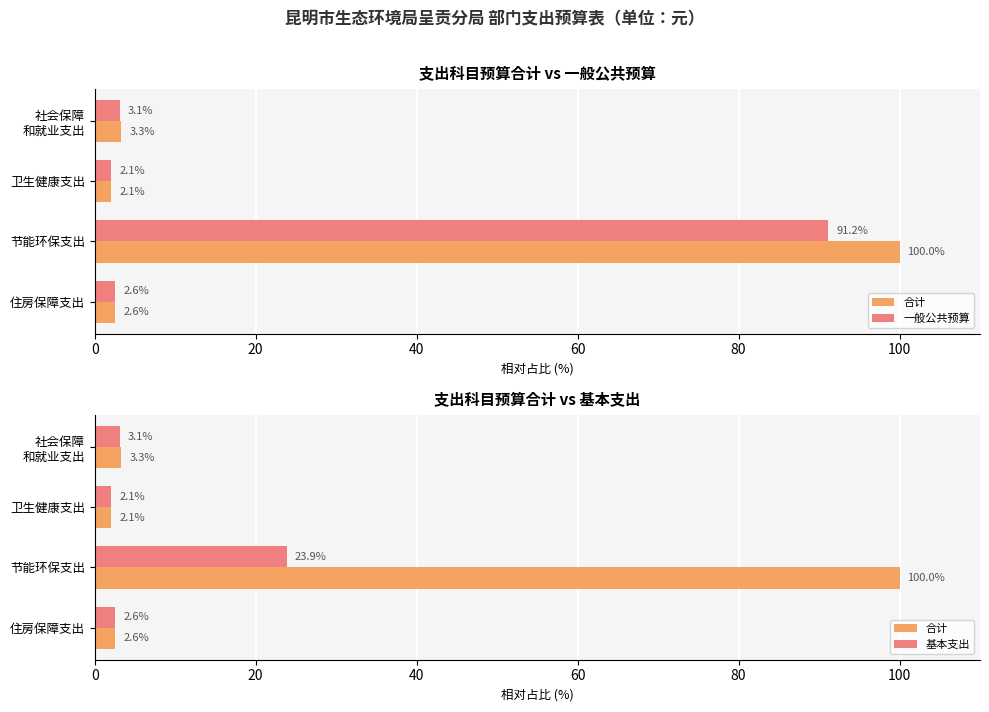

Which series has the largest range (max minus min)?

合计